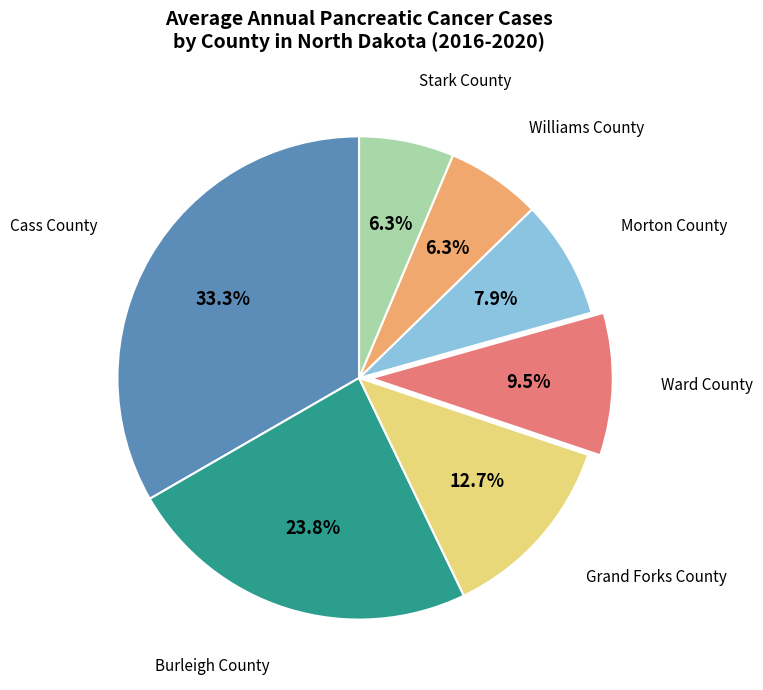

Is there any slice that represents more than half of the pie?

No